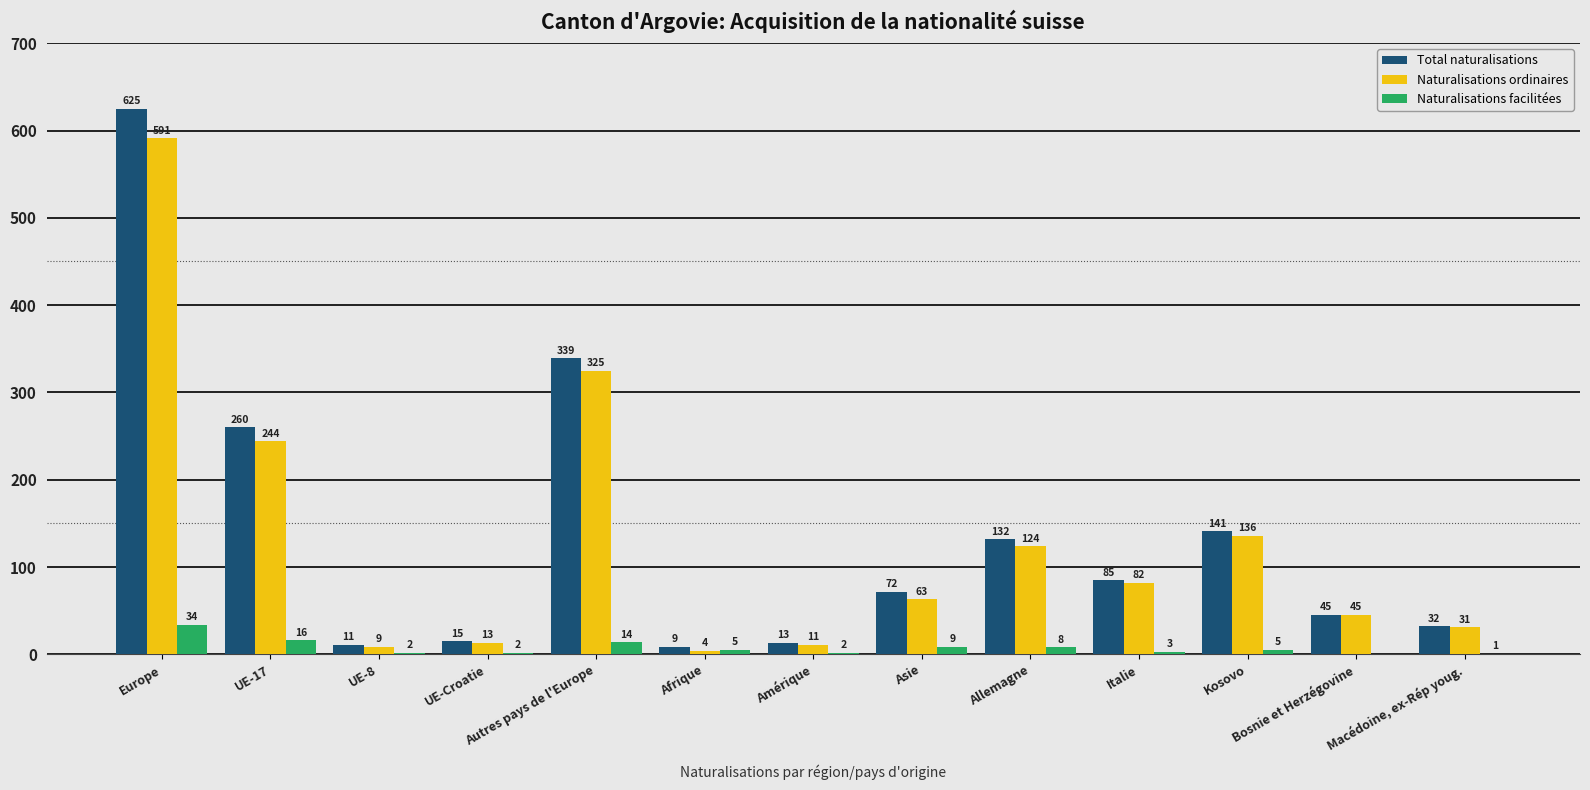

What value does the Naturalisations facilitées series have at Autres pays de l'Europe, to the nearest 10?

10